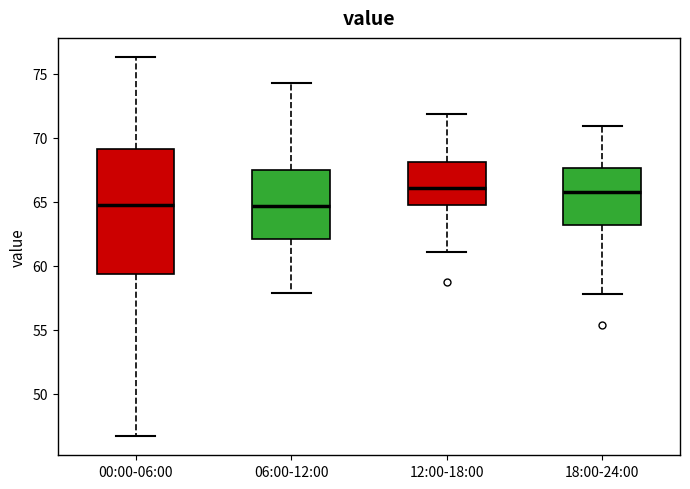

Reading left to right, transcribe this box plot: for each box, give where its median line is, the range the box spans, and where its two whiskers end, as read against the y-axis. The values are not printed on the chart, so give them approximately, as read against the axis.

00:00-06:00: median 64.5, box 59.5 to 69.0, whiskers 46.5 to 76.5
06:00-12:00: median 64.5, box 62.0 to 67.5, whiskers 58.0 to 74.5
12:00-18:00: median 66.0, box 64.5 to 68.0, whiskers 61.0 to 72.0
18:00-24:00: median 66.0, box 63.0 to 67.5, whiskers 58.0 to 71.0